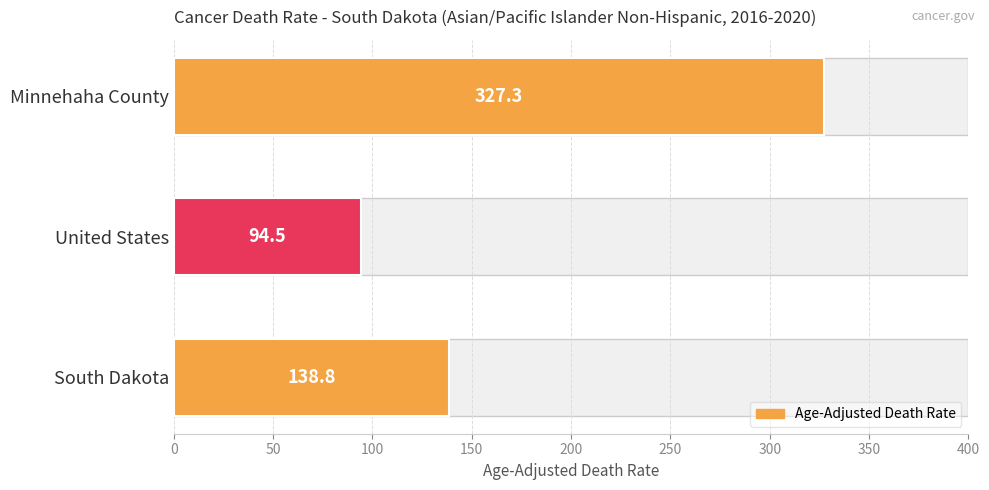

Count the number of categories in the chart.

3